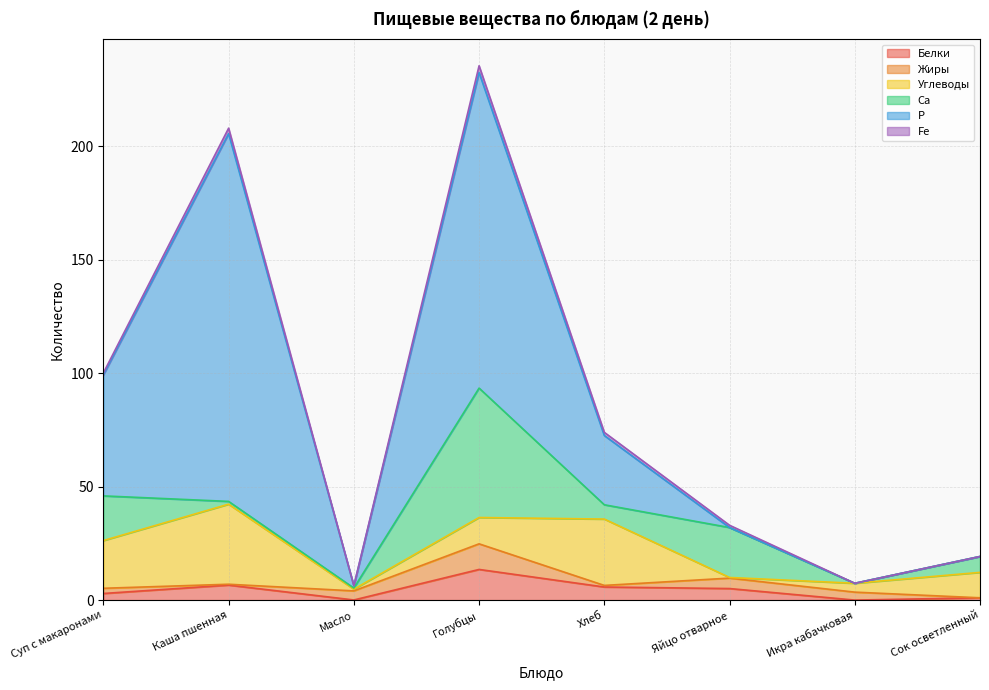

How many values in Белки are above zero?

7